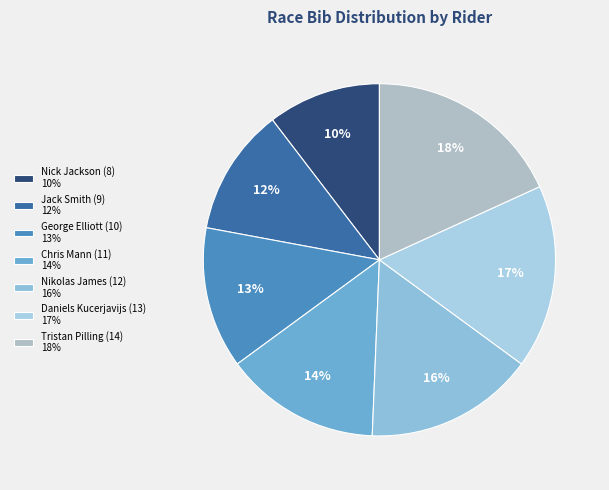

Which category has the smallest portion of the pie?

Nick Jackson (8)